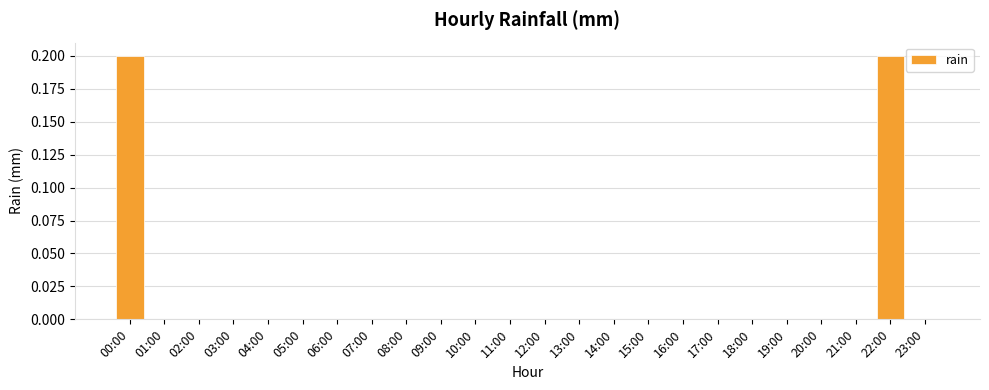

Reading left to right, transcribe all the data shown in this chart.

00:00=0.2	01:00=0.0	02:00=0.0	03:00=0.0	04:00=0.0	05:00=0.0	06:00=0.0	07:00=0.0	08:00=0.0	09:00=0.0	10:00=0.0	11:00=0.0	12:00=0.0	13:00=0.0	14:00=0.0	15:00=0.0	16:00=0.0	17:00=0.0	18:00=0.0	19:00=0.0	20:00=0.0	21:00=0.0	22:00=0.2	23:00=0.0